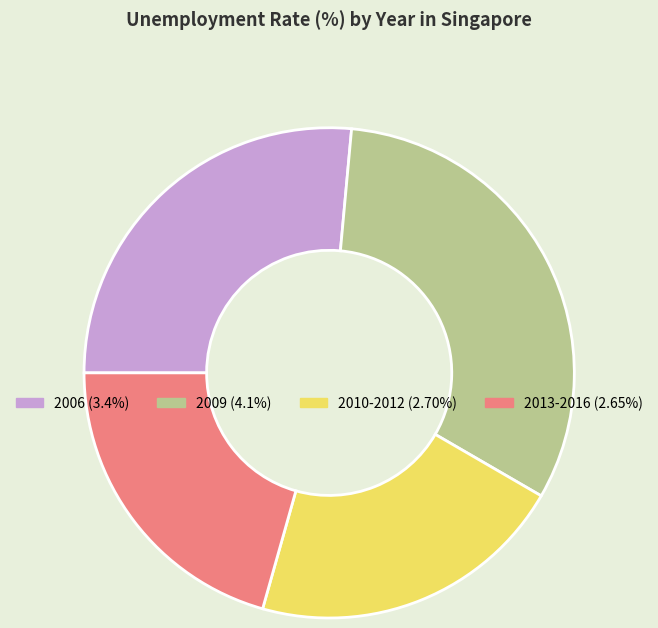

Does any single category account for the majority?

No